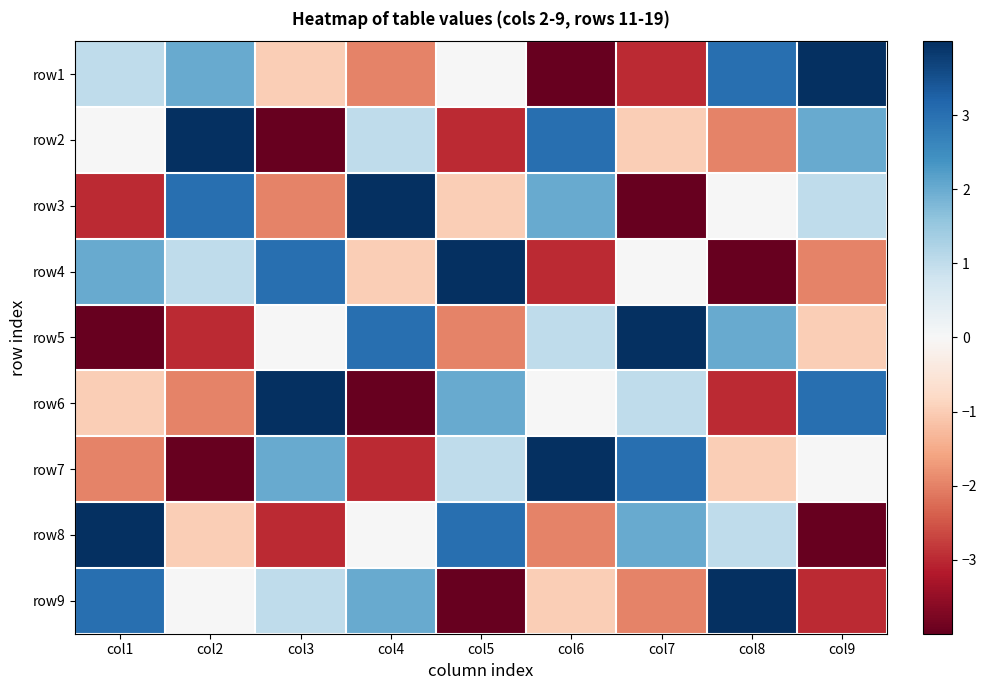

What is the greatest value displayed?

4